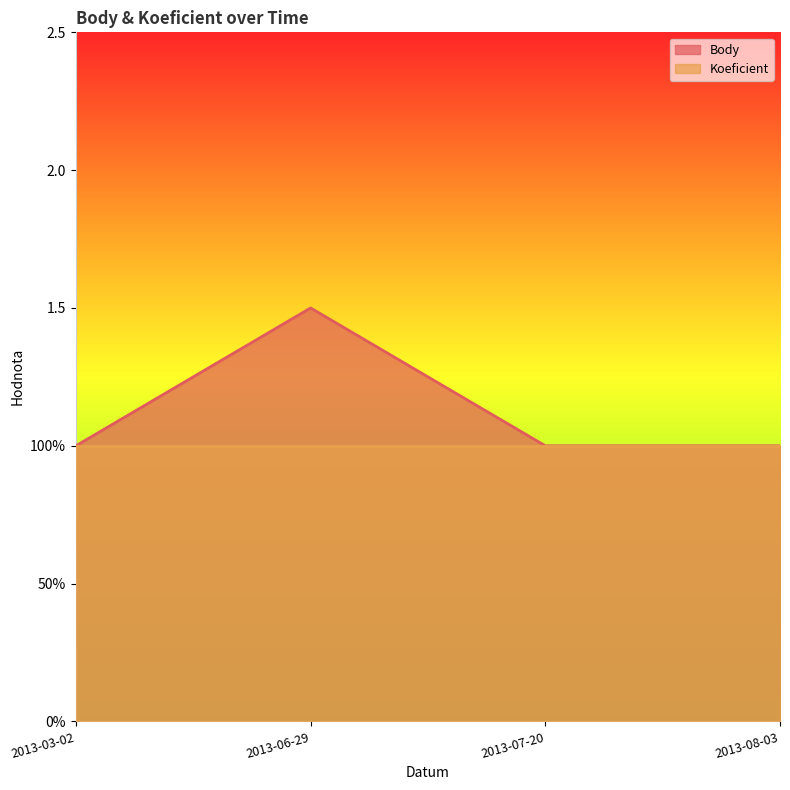

What is the change in value from 2013-06-29 to 2013-07-20?

-0.5